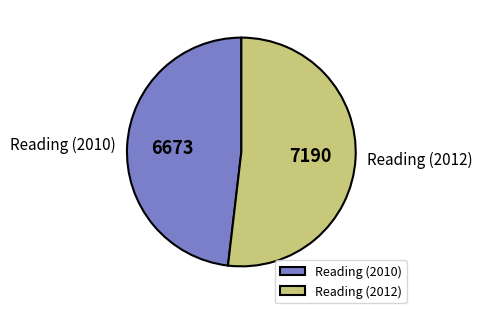

Does any single category account for the majority?

Yes